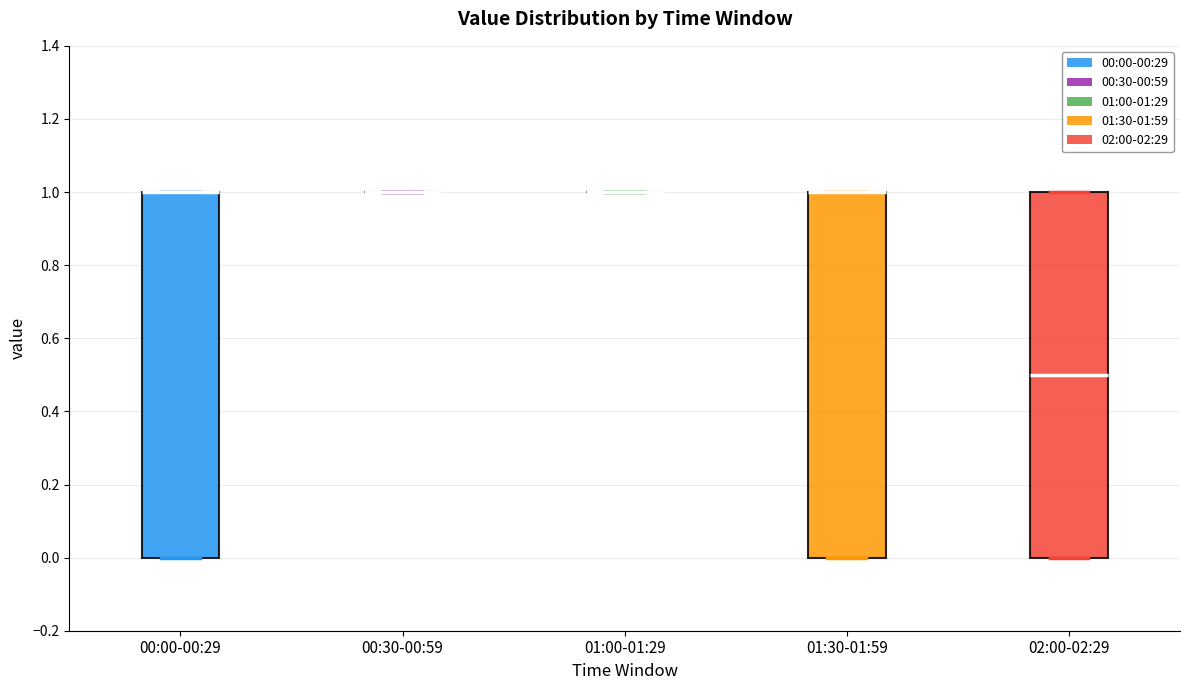

Where is the lower edge of the box for 02:00-02:29 on the y-axis? The values are not printed on the chart, so give them approximately, as read against the axis.

0.0